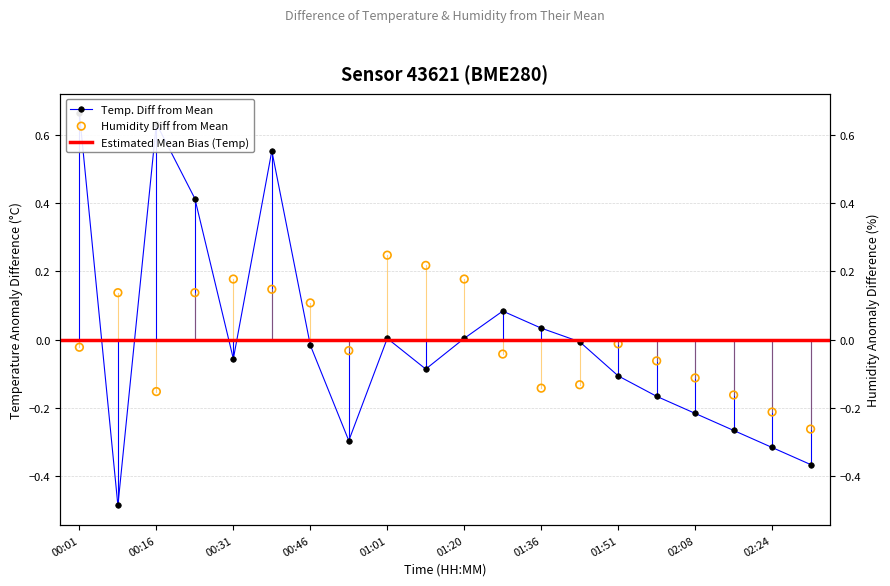

Which series has the largest total across all categories?

humidity